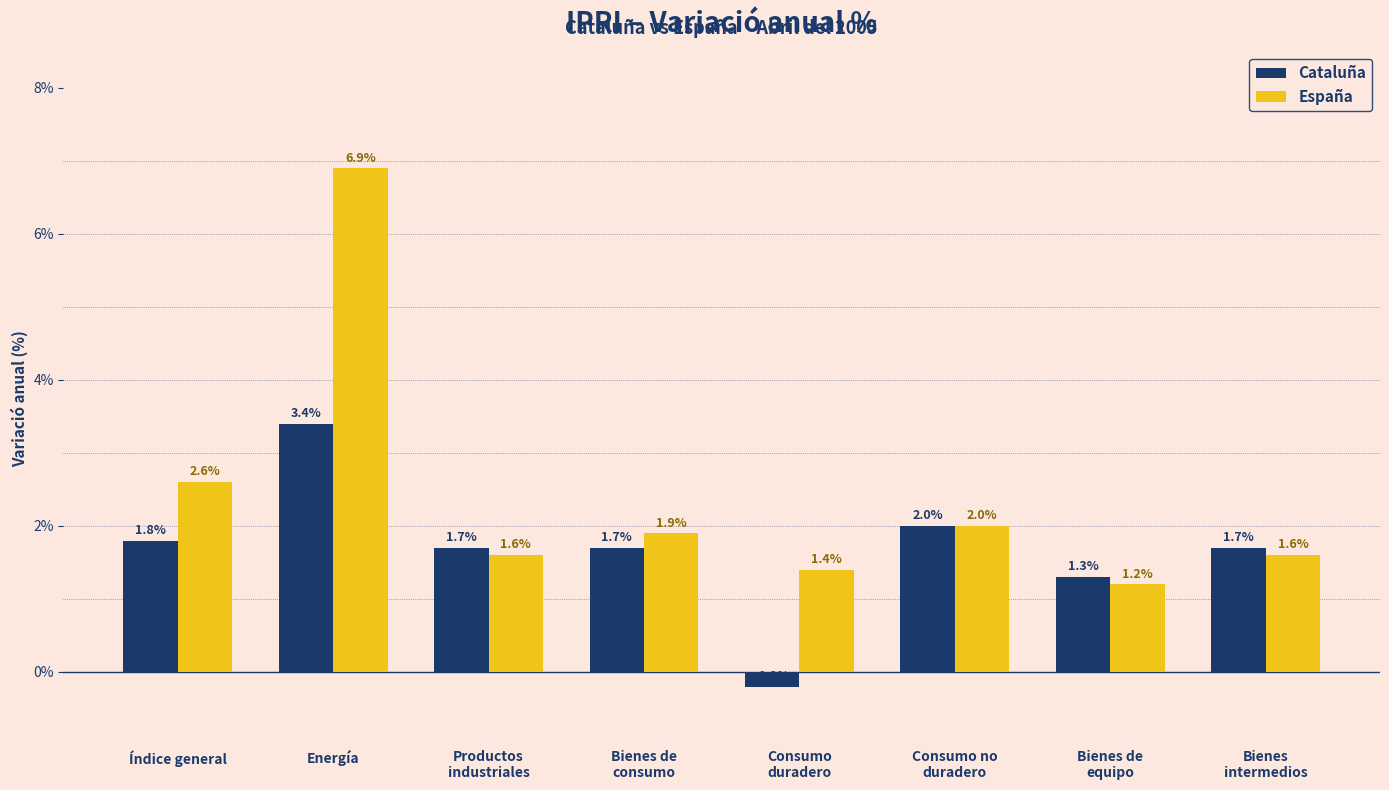

What is the value of the España bar at the 3rd from the left?

1.6